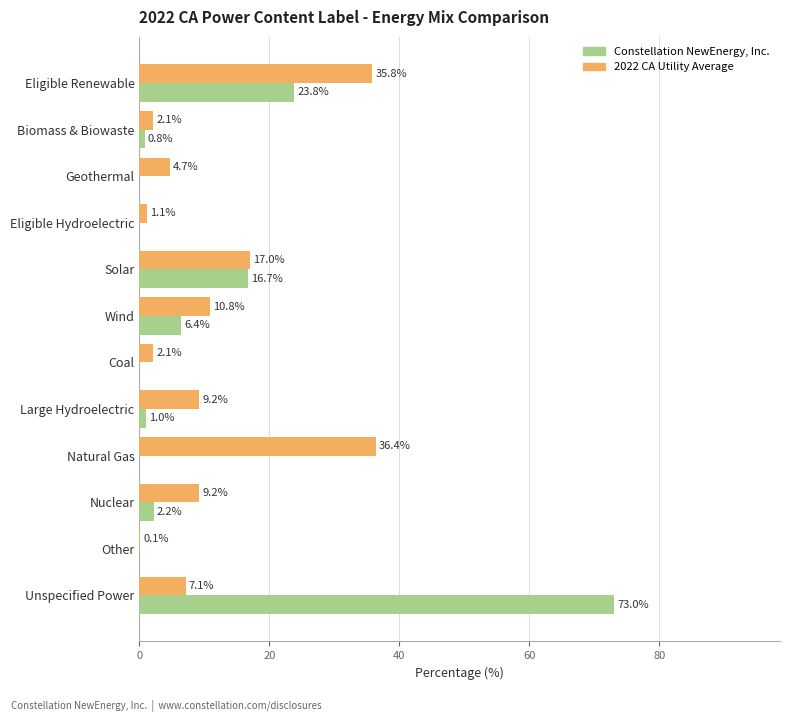

What are all the series names shown in the legend?

Constellation NewEnergy, Inc., 2022 CA Utility Average